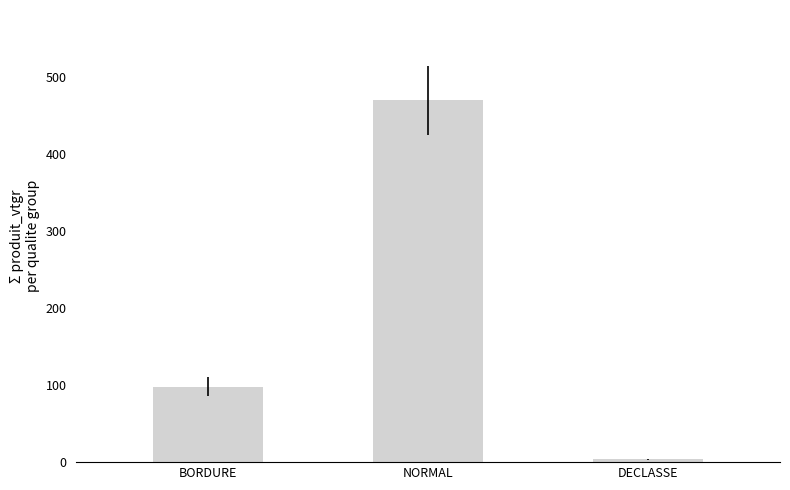

Reading right to left, list all the values displayed in this chart.

DECLASSE=3.7	NORMAL=469.8	BORDURE=97.8